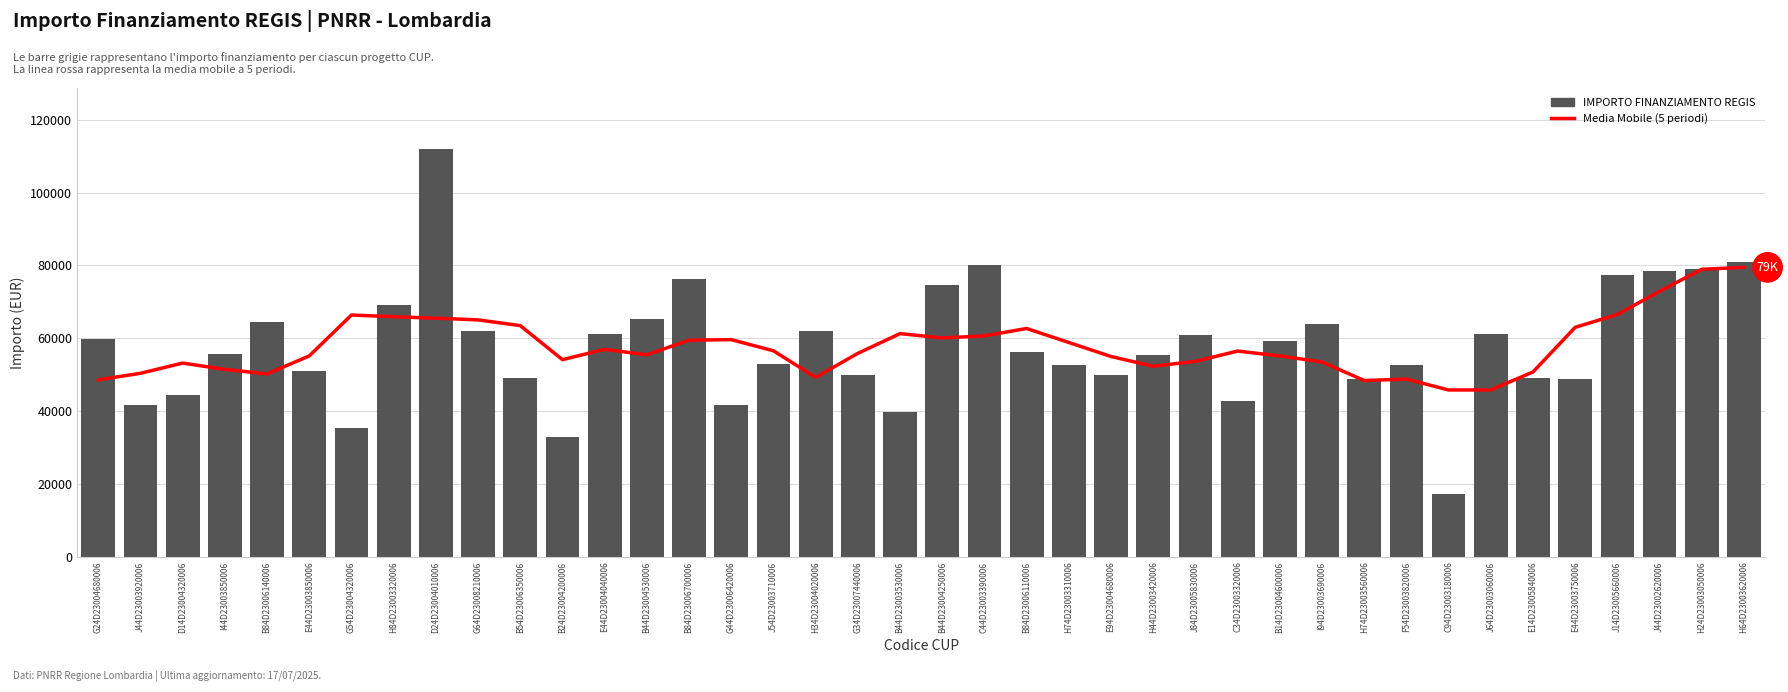

At which label does Media Mobile (5 periodi) first exceed 56485?

G54D23004320006